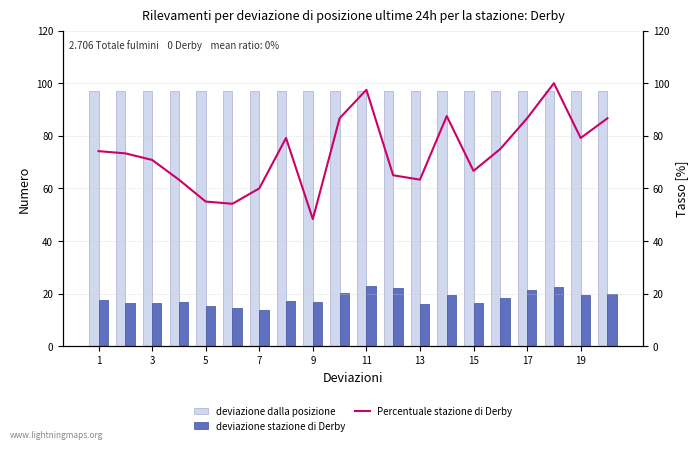

At which label does Percentuale stazione di Derby first exceed 74?

1